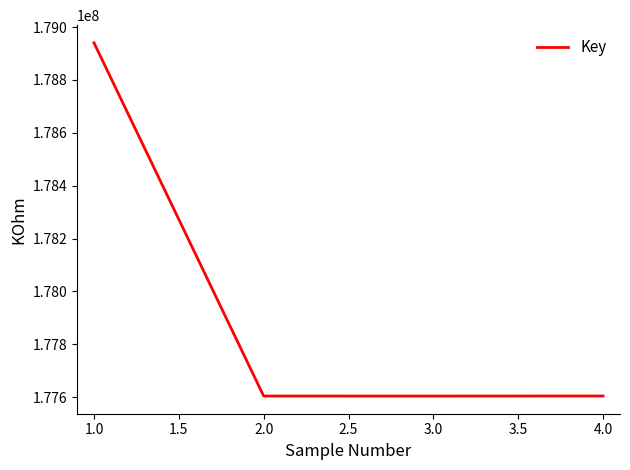

What is the maximum value shown in the chart?

178940135